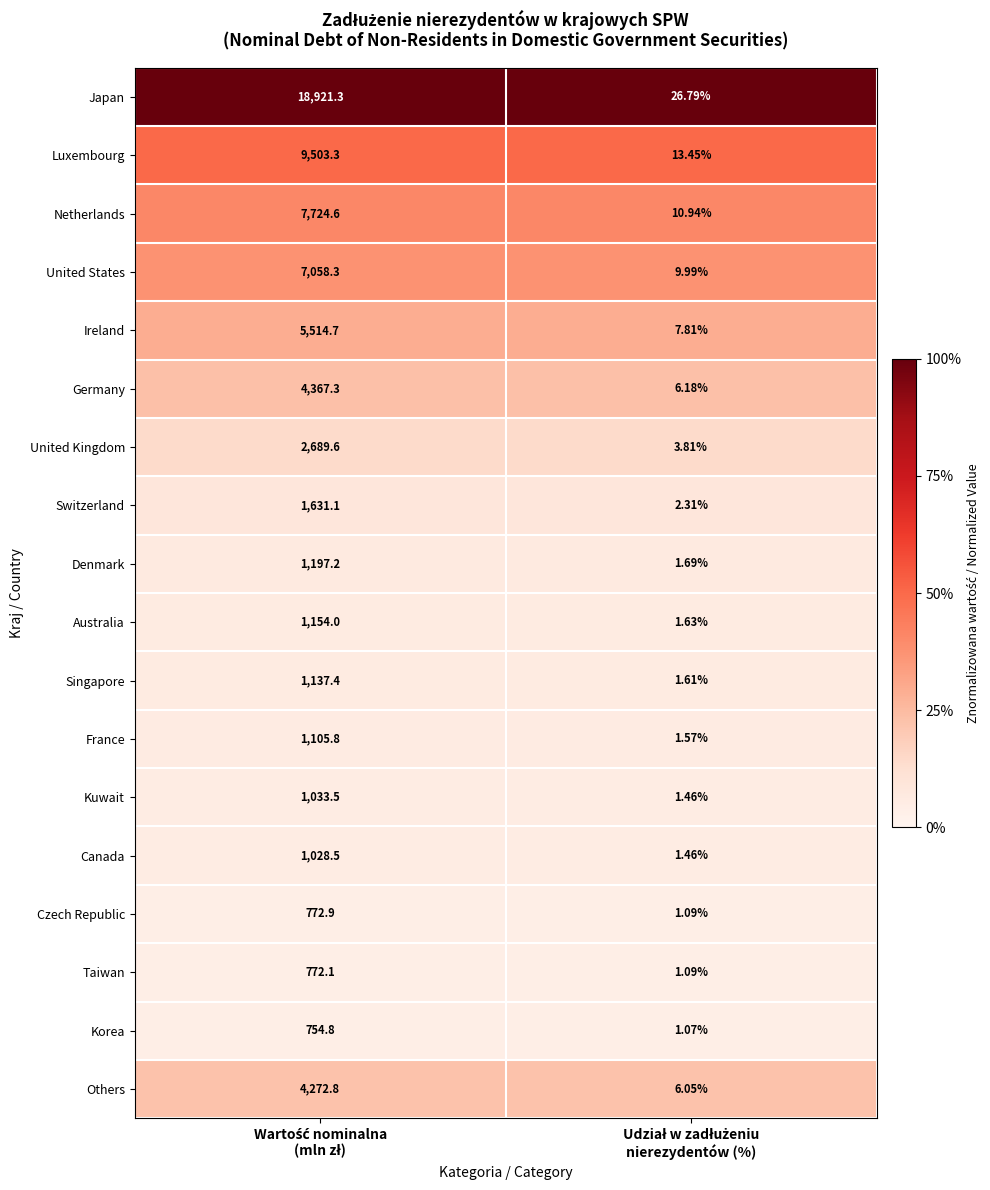

Which series has the widest spread of values?

Japan